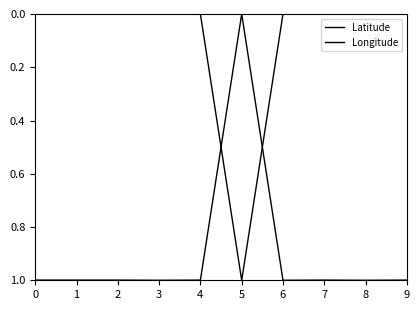

Is this an area chart (filled region under the line)?

No